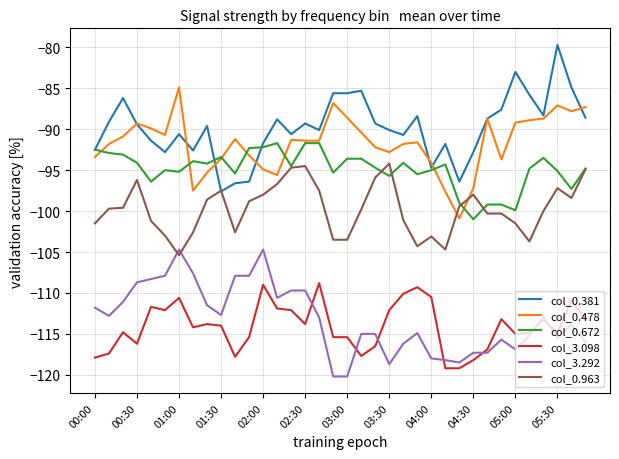

Which series has the largest total across all categories?

col_0.381